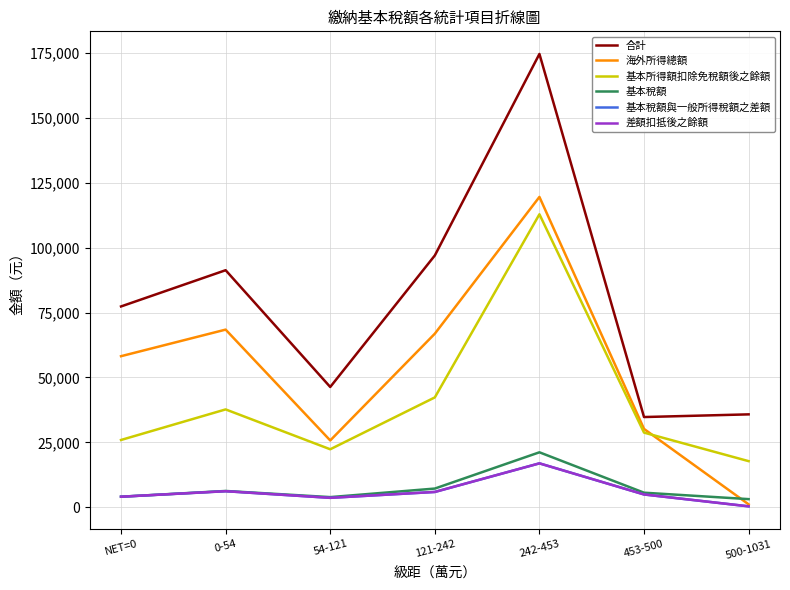

What is the total value across all series at NET=0?

173696